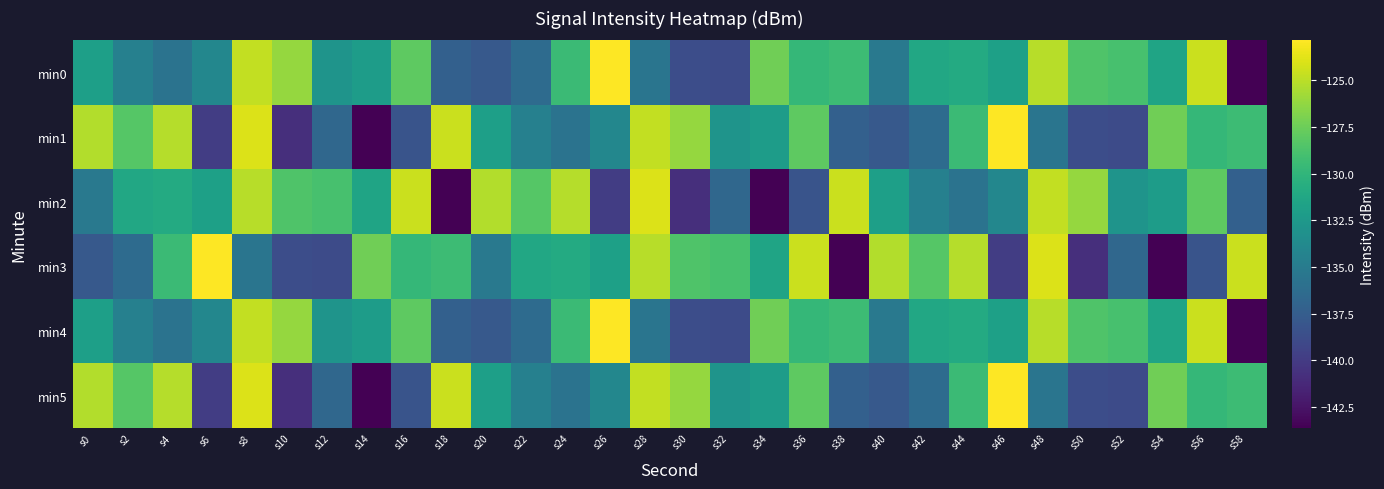

What is the spread (max minus min) of values at s36?

13.8